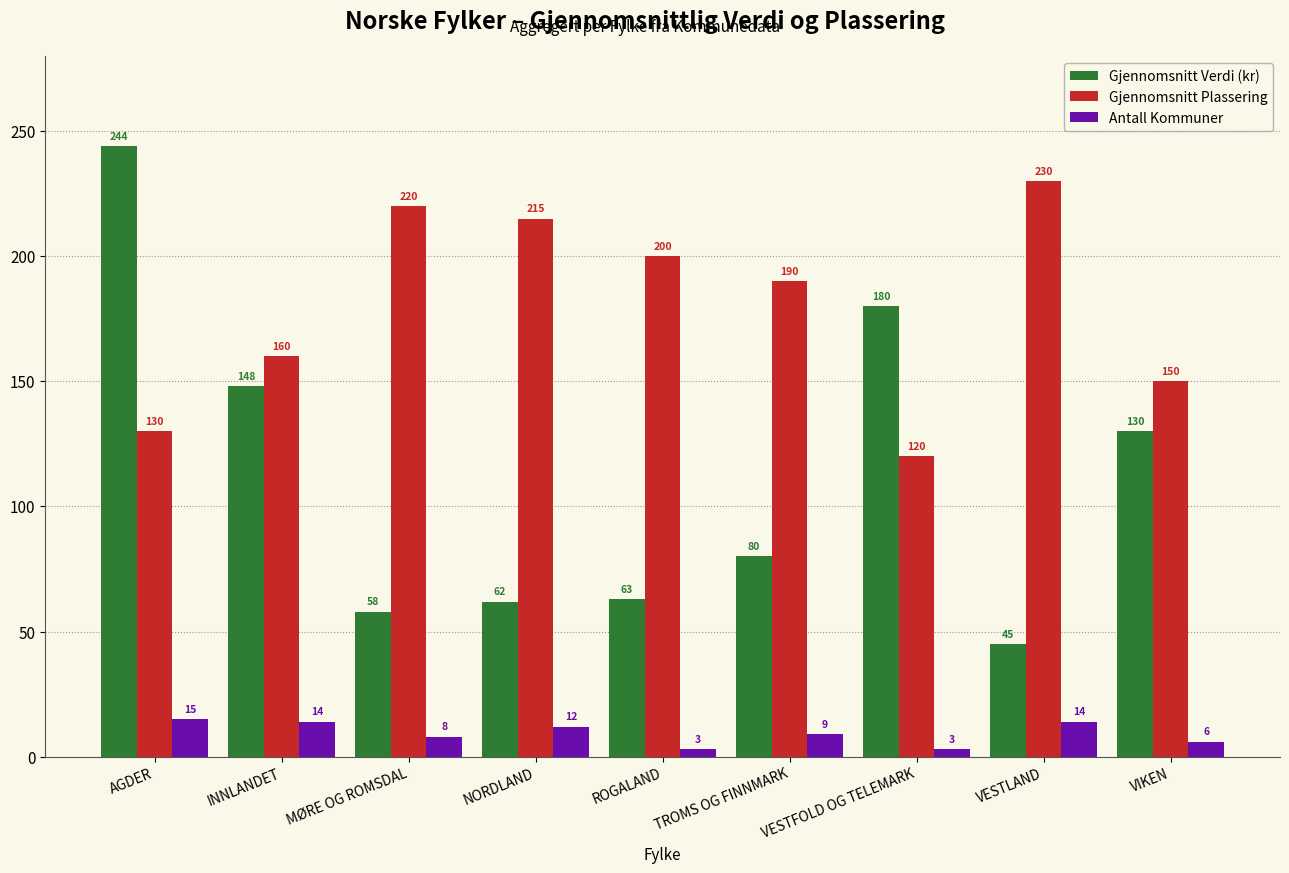

Between TROMS OG FINNMARK and VESTLAND, which series saw the biggest shift?

Gjennomsnitt Plassering